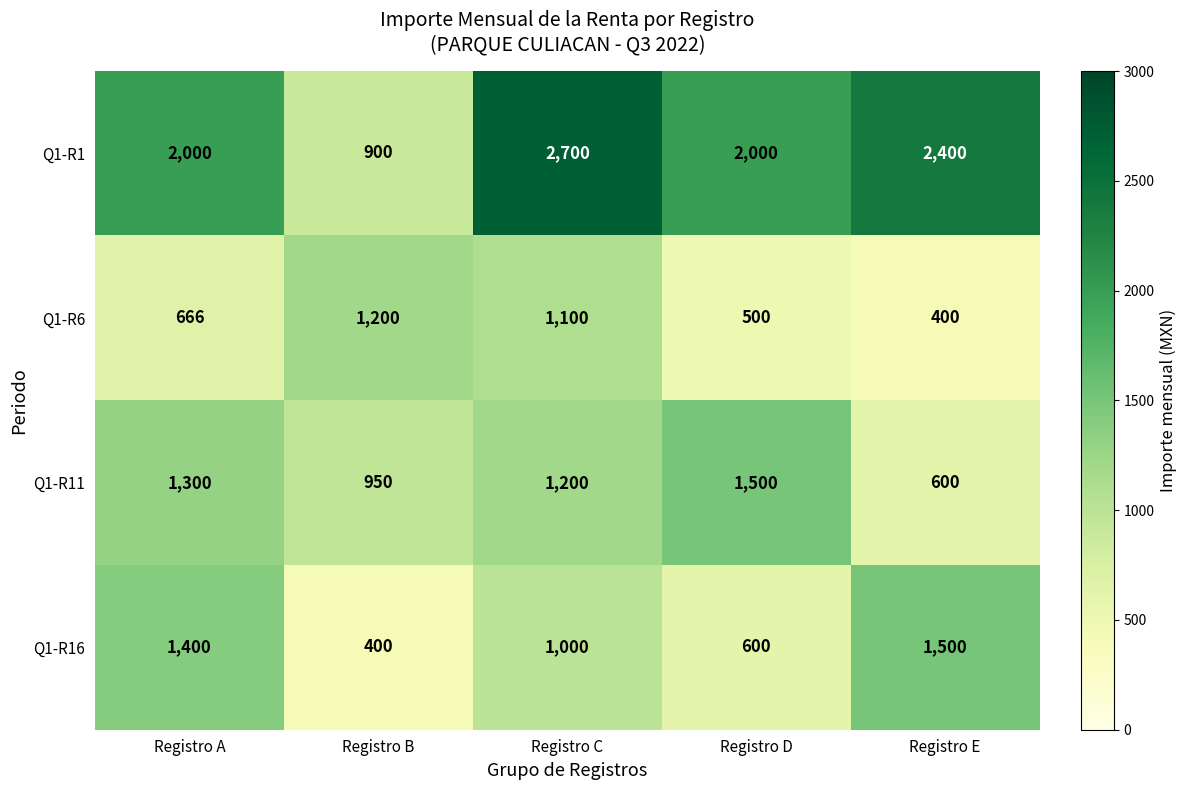

At which label does Q1-R16 reach its peak?

Registro E